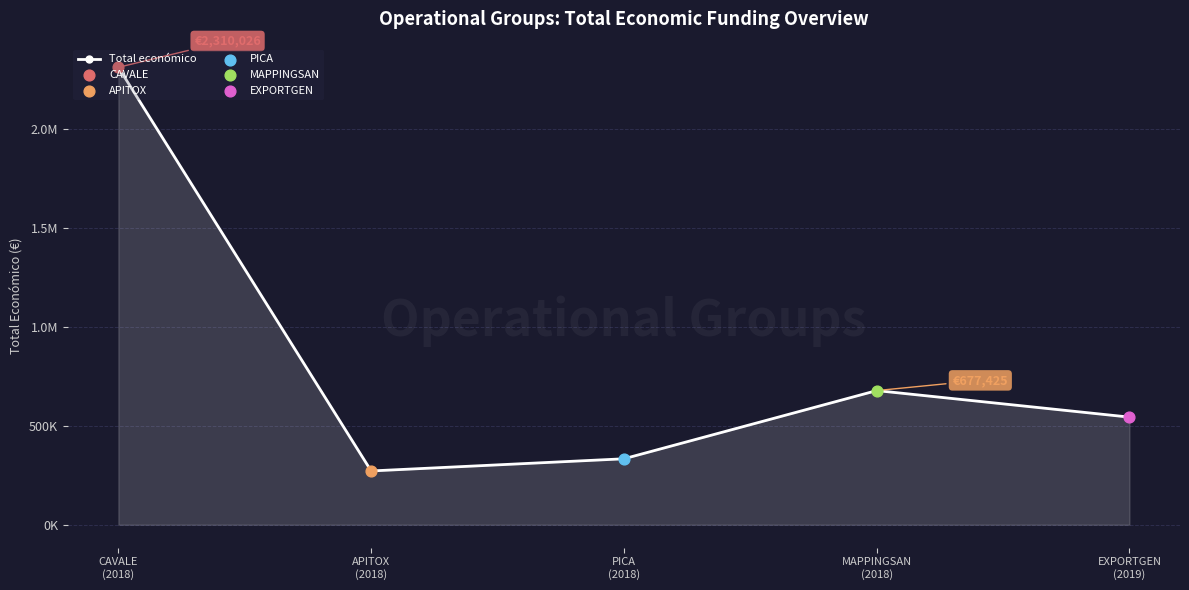

What is the change in value from CAVALE
(2018) to EXPORTGEN
(2019)?

-1766622